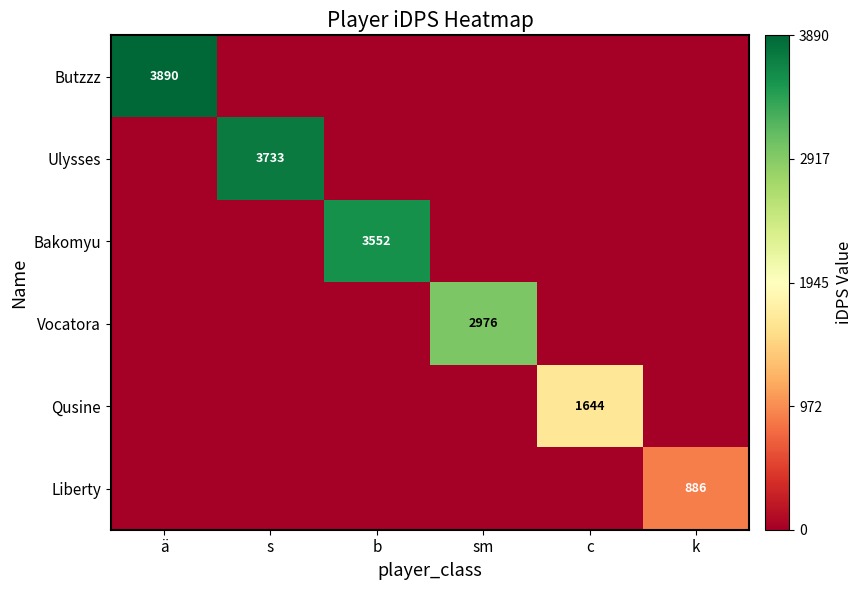

Which category has the highest value across all series?

ä